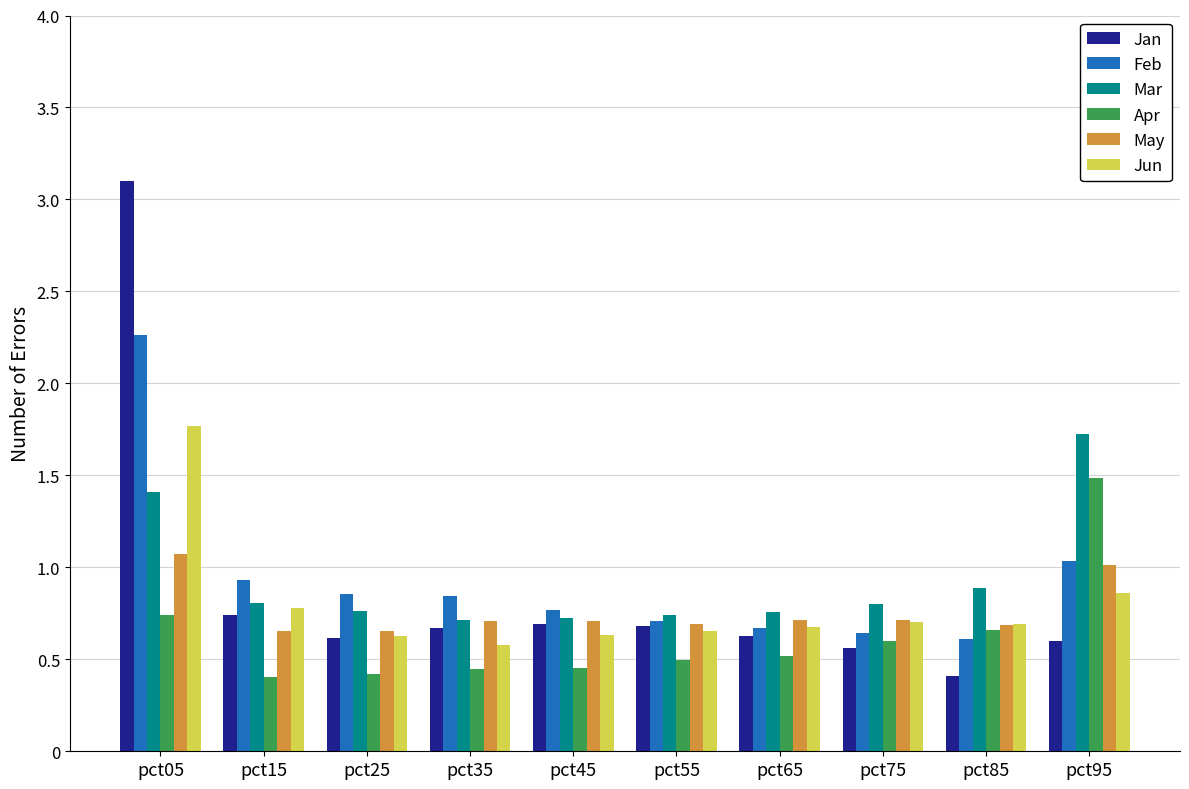

Is the value of Mar at pct05 greater than the value of Jun at pct65?

Yes